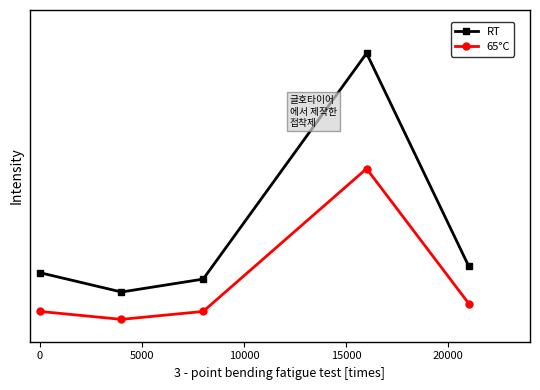

True or false: 65°C and RT cross at least once.

False